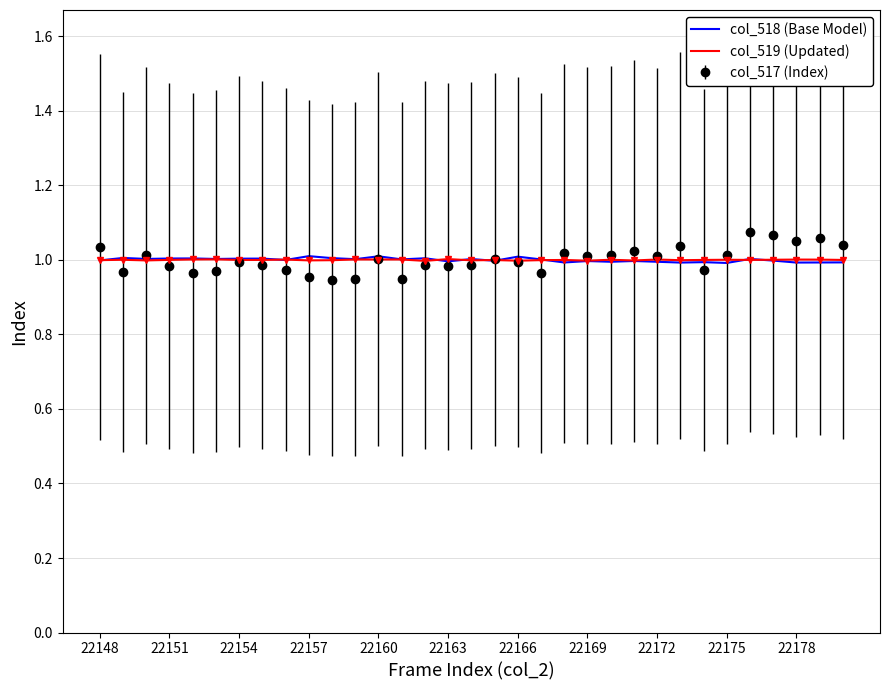

Which series has the largest range (max minus min)?

col_517 (Index)